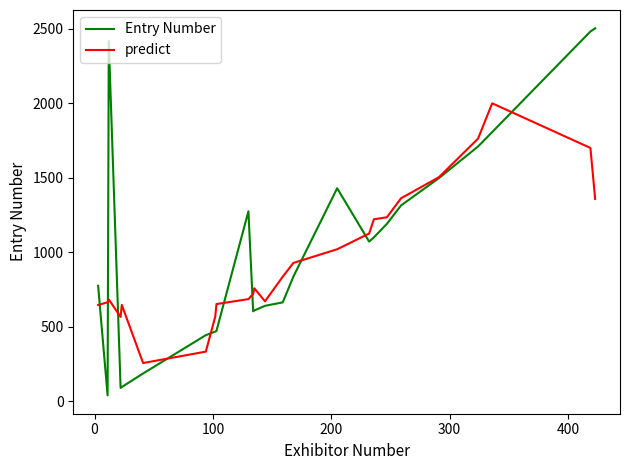

Rank the series by their maximum value, from highest to lowest.

Entry Number, predict